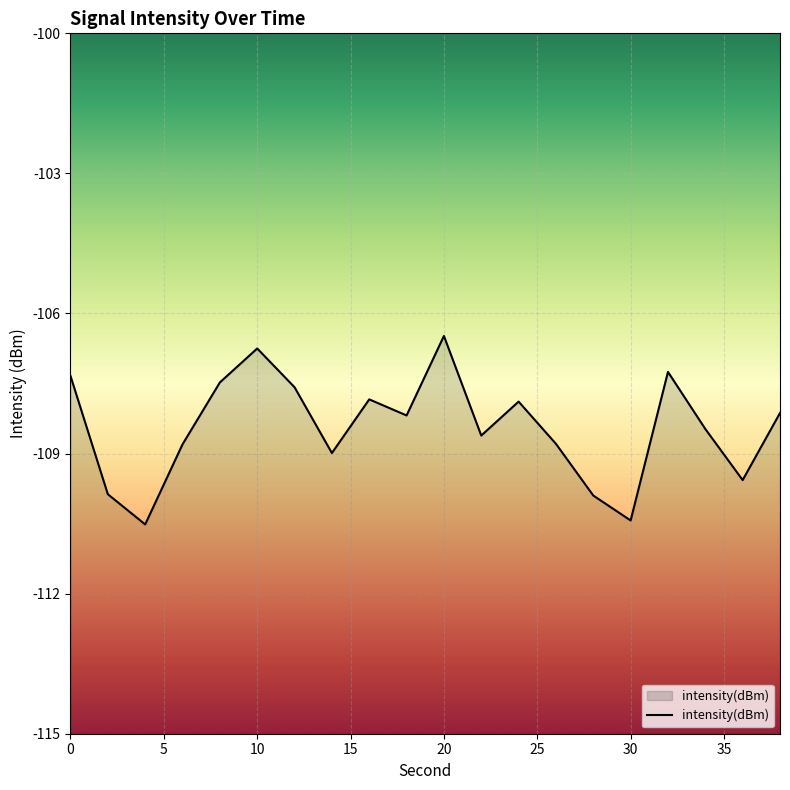

Which label corresponds to the smallest value in the chart?

4